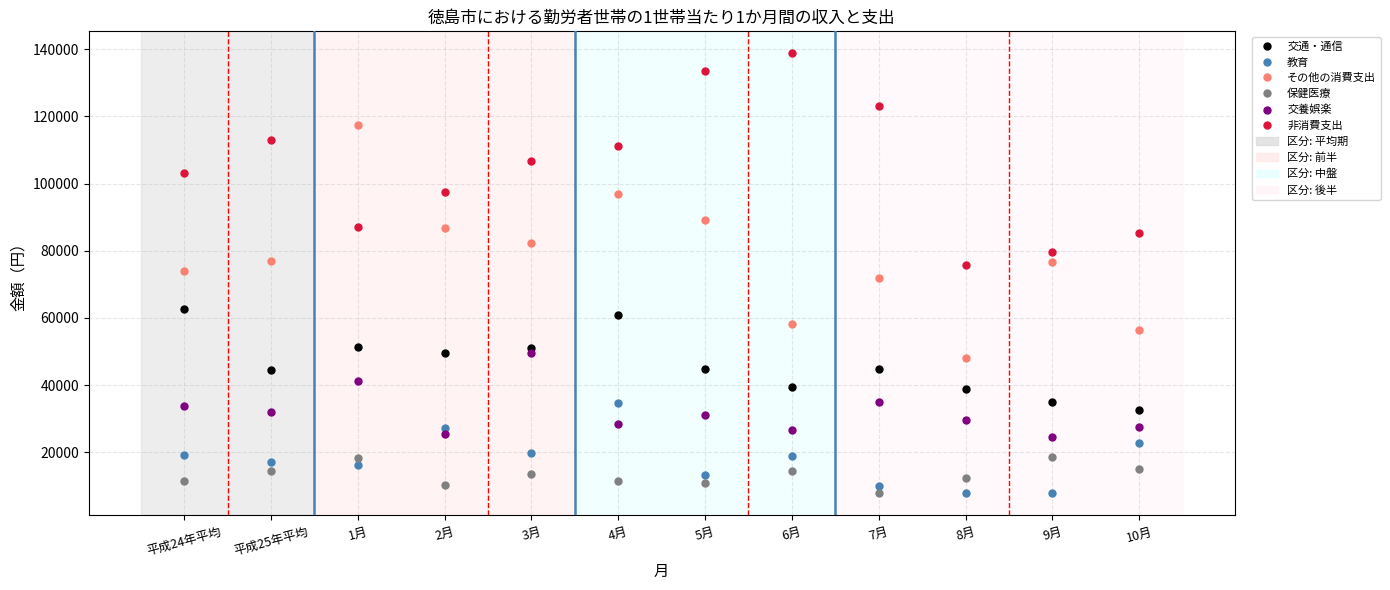

At which category is the sum across all series the highest?

4月